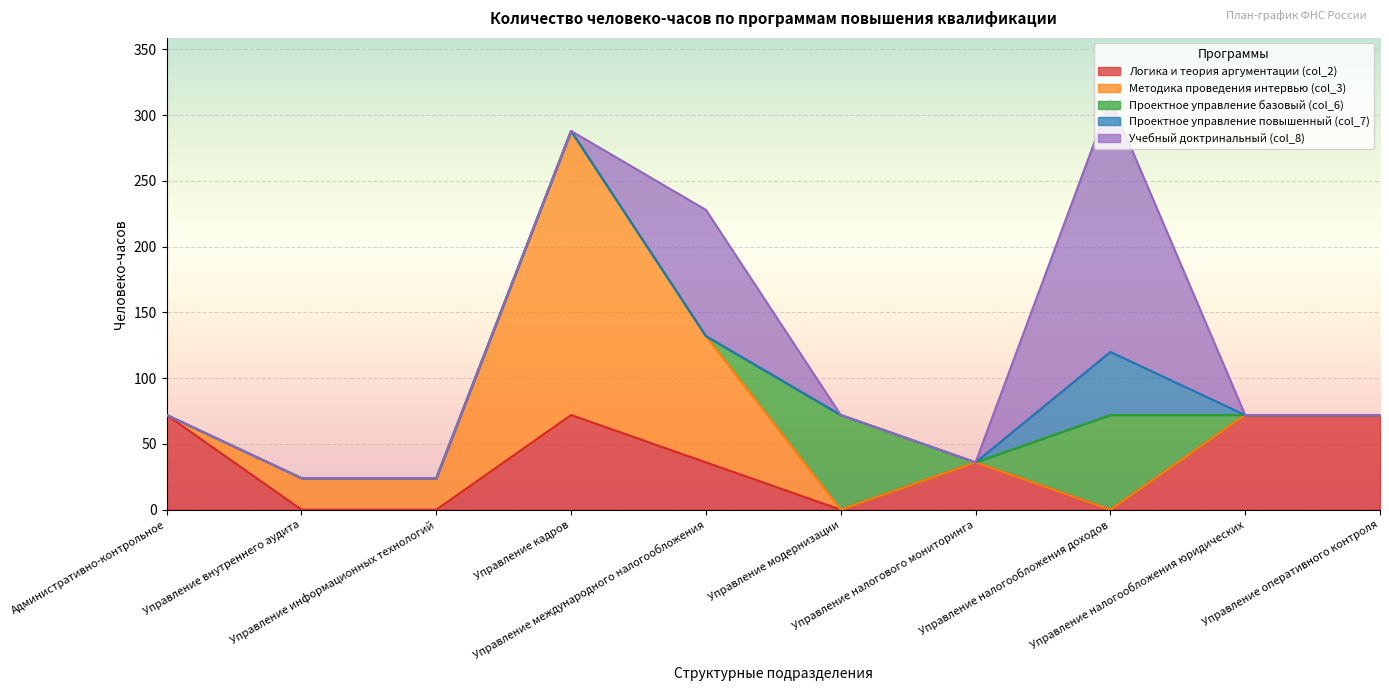

At how many categories does at least one series exceed 123?

2